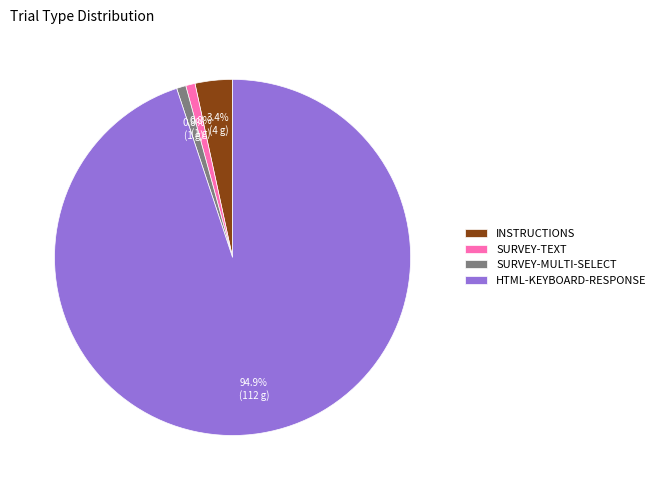

What is the total percentage of SURVEY-MULTI-SELECT and INSTRUCTIONS?

4.2%